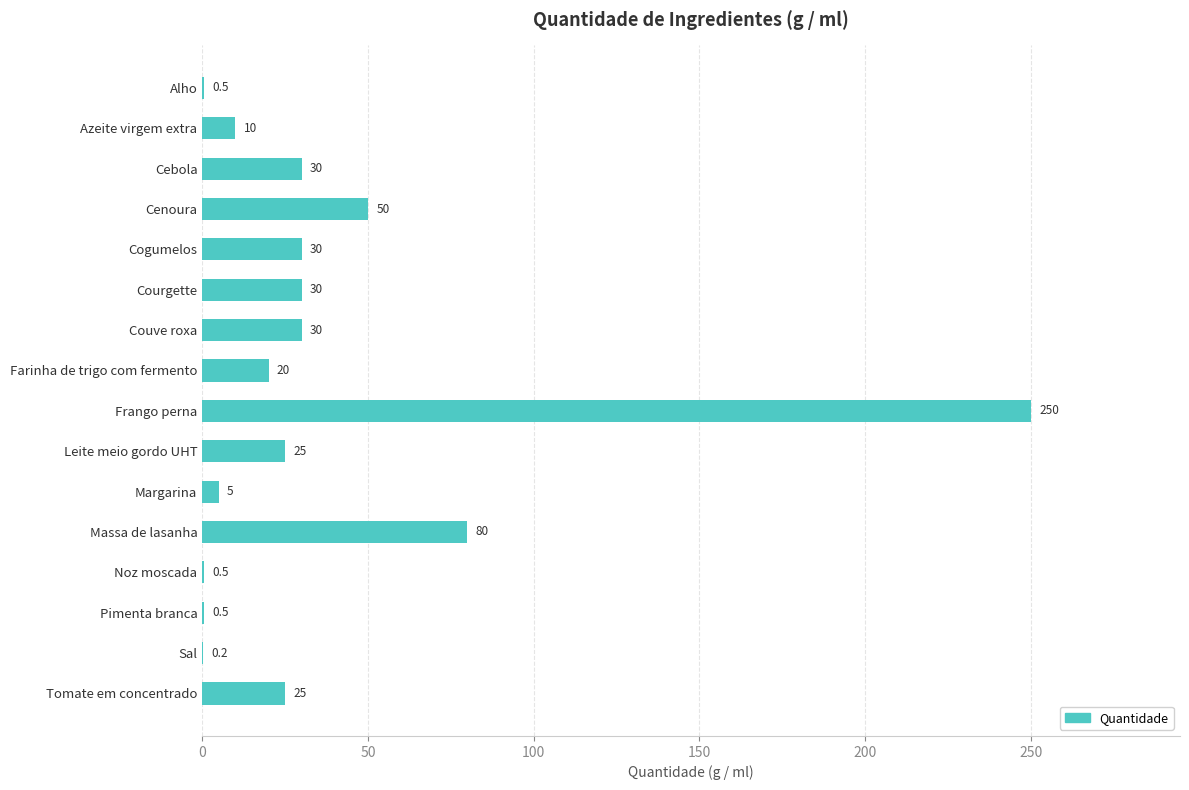

Reading bottom to top, what are all the values shown in this chart?

Tomate em concentrado=25.0	Sal=0.2	Pimenta branca=0.5	Noz moscada=0.5	Massa de lasanha=80.0	Margarina=5.0	Leite meio gordo UHT=25.0	Frango perna=250.0	Farinha de trigo com fermento=20.0	Couve roxa=30.0	Courgette=30.0	Cogumelos=30.0	Cenoura=50.0	Cebola=30.0	Azeite virgem extra=10.0	Alho=0.5